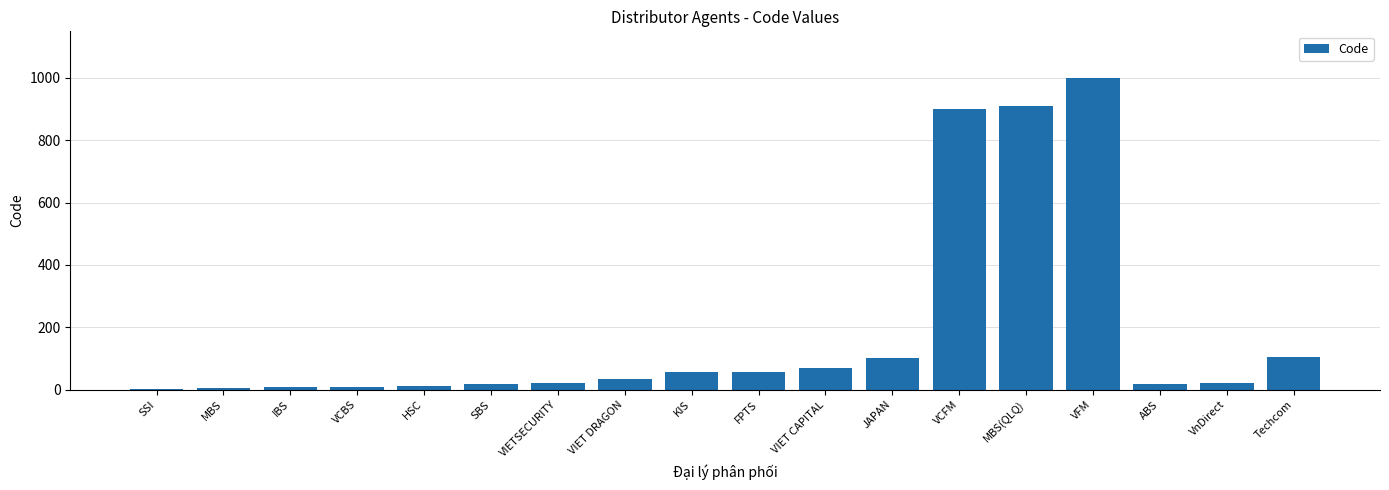

What is the change in value from VIET CAPITAL to Techcom?

+37